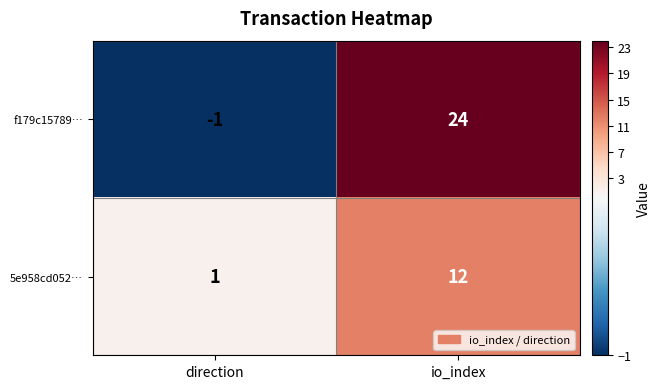

What value does the f179c15789… series have at io_index, to the nearest 10?

20